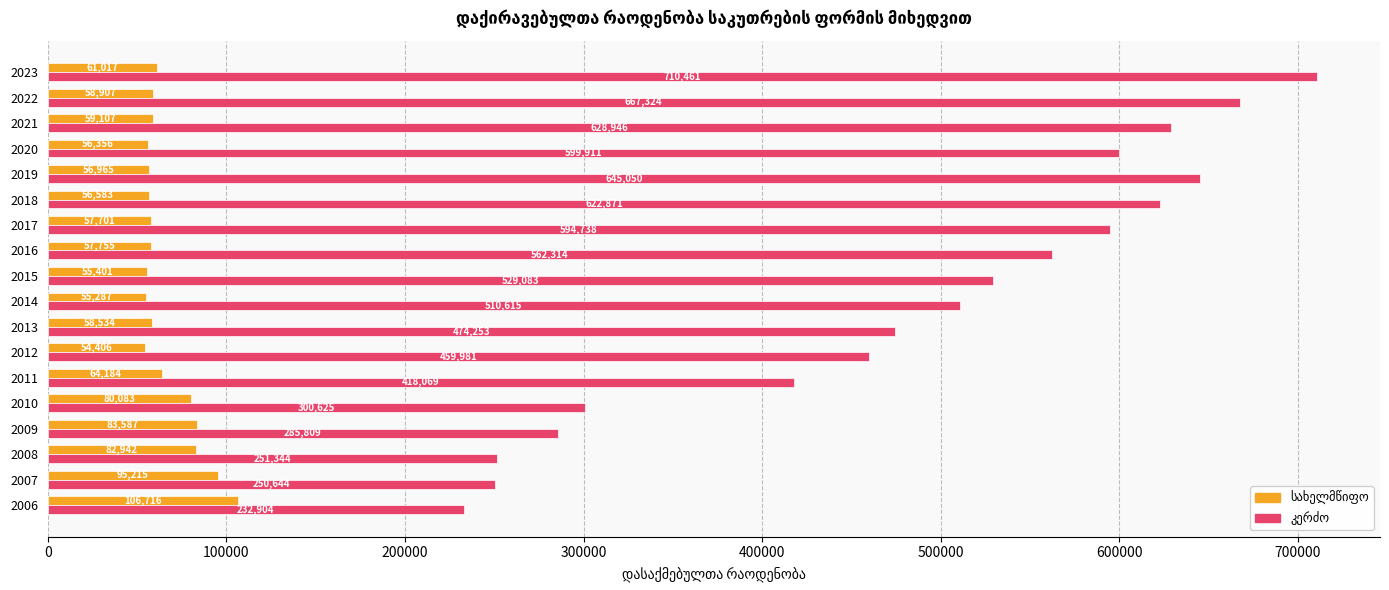

How many data points does each series have?

18